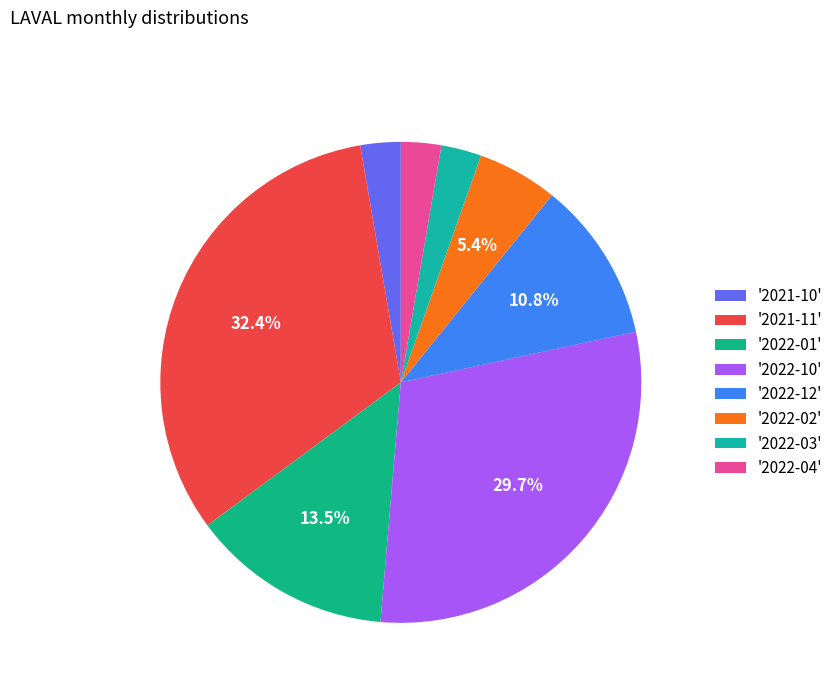

To the nearest percent, what is the average slice percentage?

12%